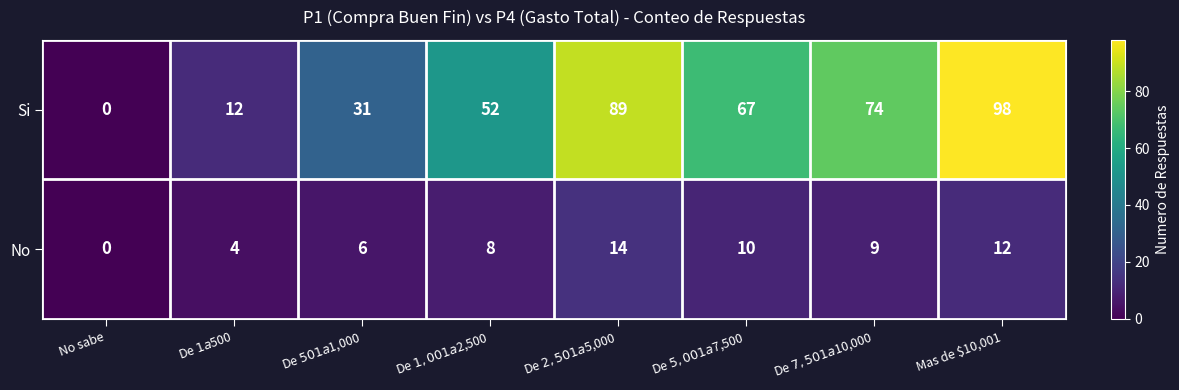

What is the greatest value displayed?

98